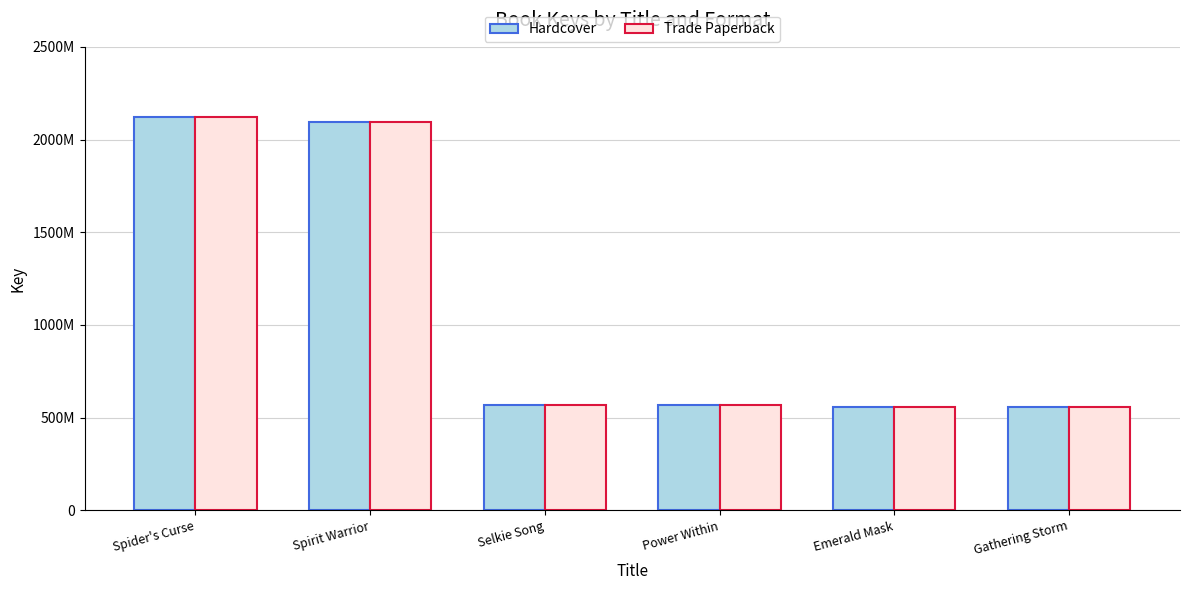

Reading left to right, transcribe all the data shown in this chart.

Hardcover: Spider's Curse=2119555413	Spirit Warrior=2094186227	Selkie Song=569810836	Power Within=569807474	Emerald Mask=557209616	Gathering Storm=557207827
Trade Paperback: Spider's Curse=2119555413	Spirit Warrior=2094186227	Selkie Song=569810836	Power Within=569807474	Emerald Mask=557209616	Gathering Storm=557207827